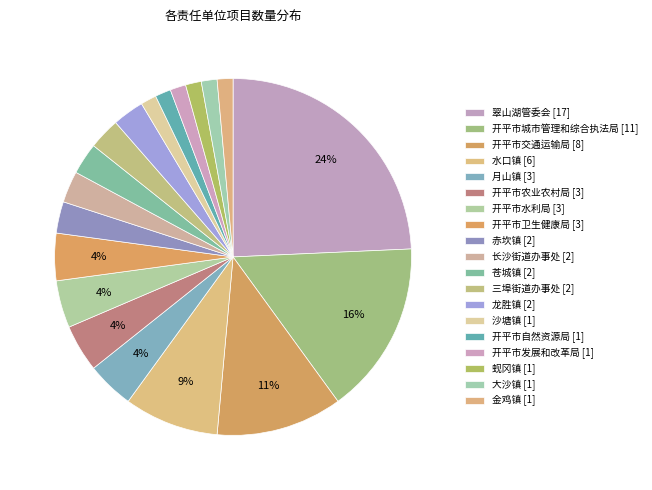

Which category has the biggest portion of the pie?

翠山湖管委会